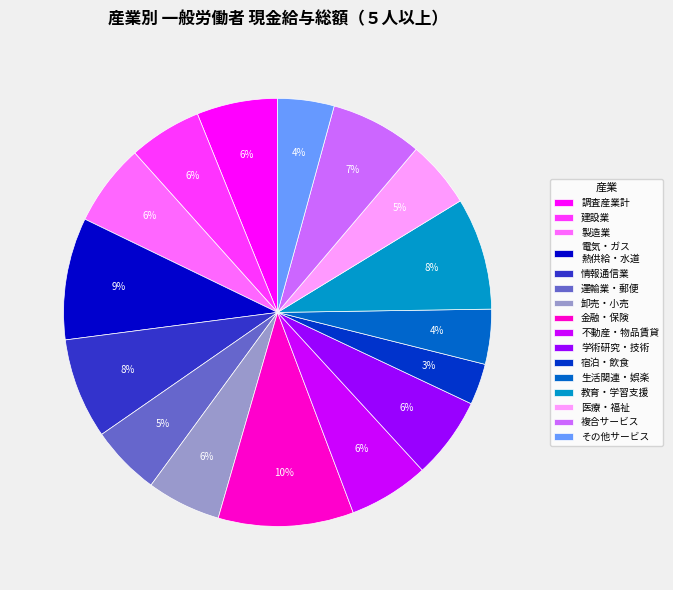

Do その他サービス and 情報通信業 together represent more than half of the pie?

No